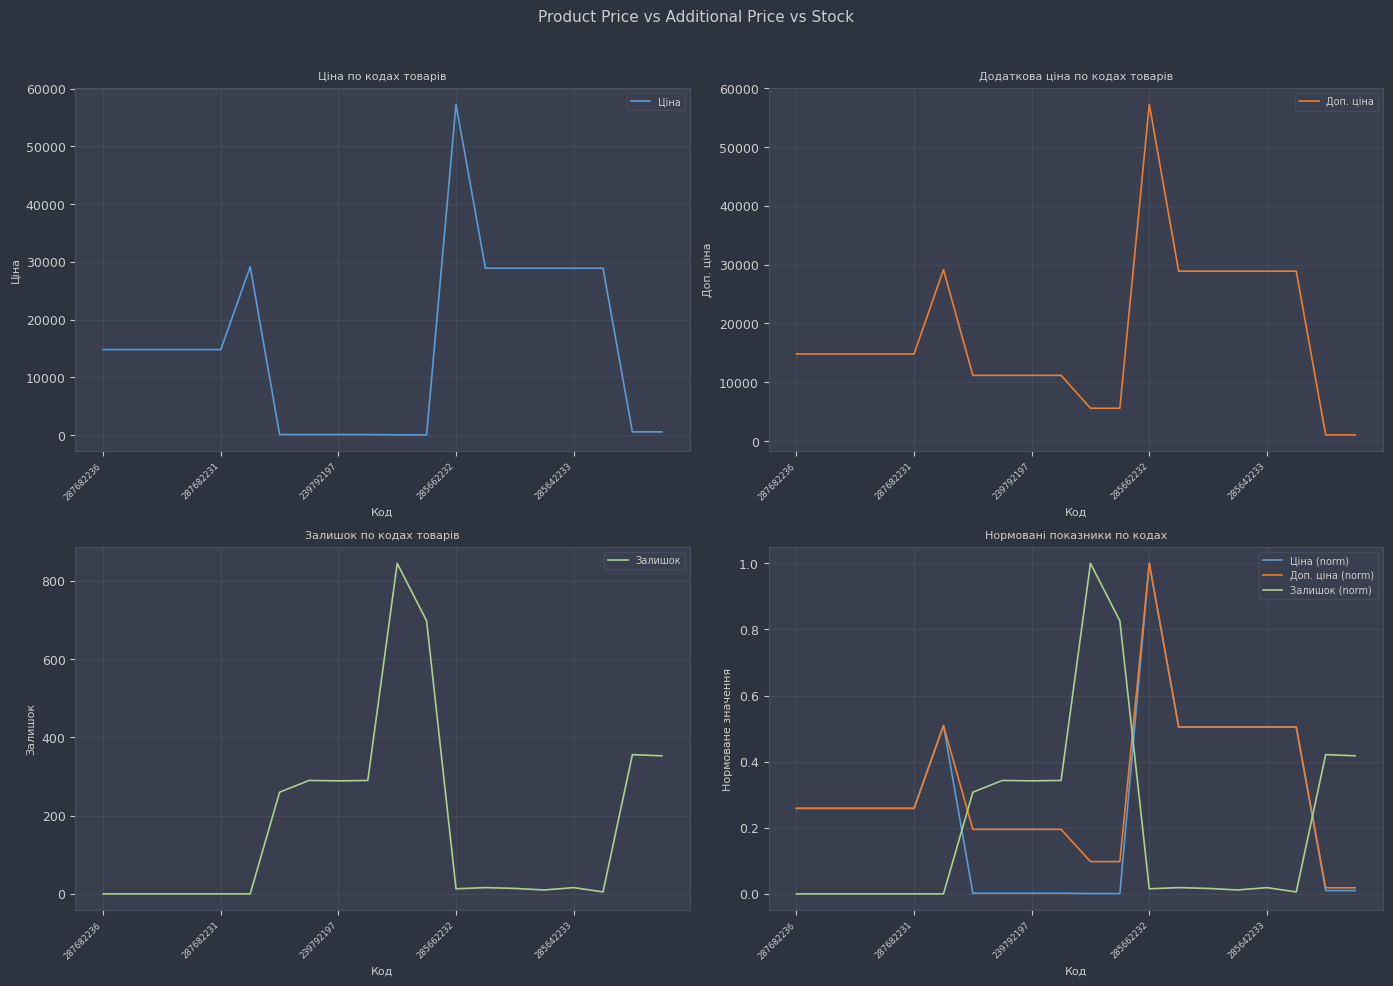

Reading right to left, transcribe all the data shown in this chart.

Ціна: 578.1	578.1	28901.7	28901.7	28901.7	28901.7	28901.7	57258.0	55.9	55.9	111.8	111.8	111.8	111.8	29152.3	14817.6	14817.6	14817.6	14817.6	14817.6
Доп. ціна: 1060.0	1060.0	28901.7	28901.7	28901.7	28901.7	28901.7	57258.0	5591.0	5591.0	11182.0	11182.0	11182.0	11182.0	29152.3	14817.6	14817.6	14817.6	14817.6	14817.6
Залишок: 353.0	356.0	5.0	16.0	10.0	14.0	16.0	13.0	698.0	845.0	290.0	289.0	290.0	260.0	0.0	0.0	0.0	0.0	0.0	0.0
Ціна (norm): 0.0	0.0	0.5	0.5	0.5	0.5	0.5	1.0	0.0	0.0	0.0	0.0	0.0	0.0	0.5	0.3	0.3	0.3	0.3	0.3
Доп. ціна (norm): 0.0	0.0	0.5	0.5	0.5	0.5	0.5	1.0	0.1	0.1	0.2	0.2	0.2	0.2	0.5	0.3	0.3	0.3	0.3	0.3
Залишок (norm): 0.4	0.4	0.0	0.0	0.0	0.0	0.0	0.0	0.8	1.0	0.3	0.3	0.3	0.3	0.0	0.0	0.0	0.0	0.0	0.0